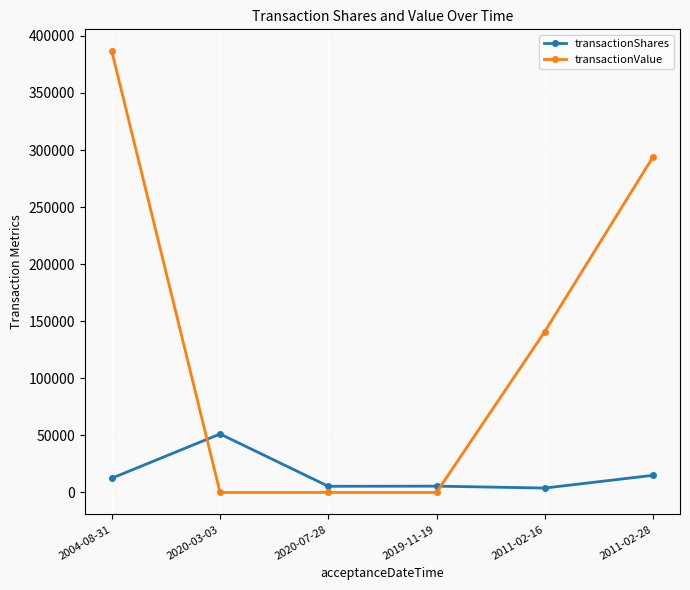

The value of transactionValue at 2011-02-16 is 82064. True or false?

False